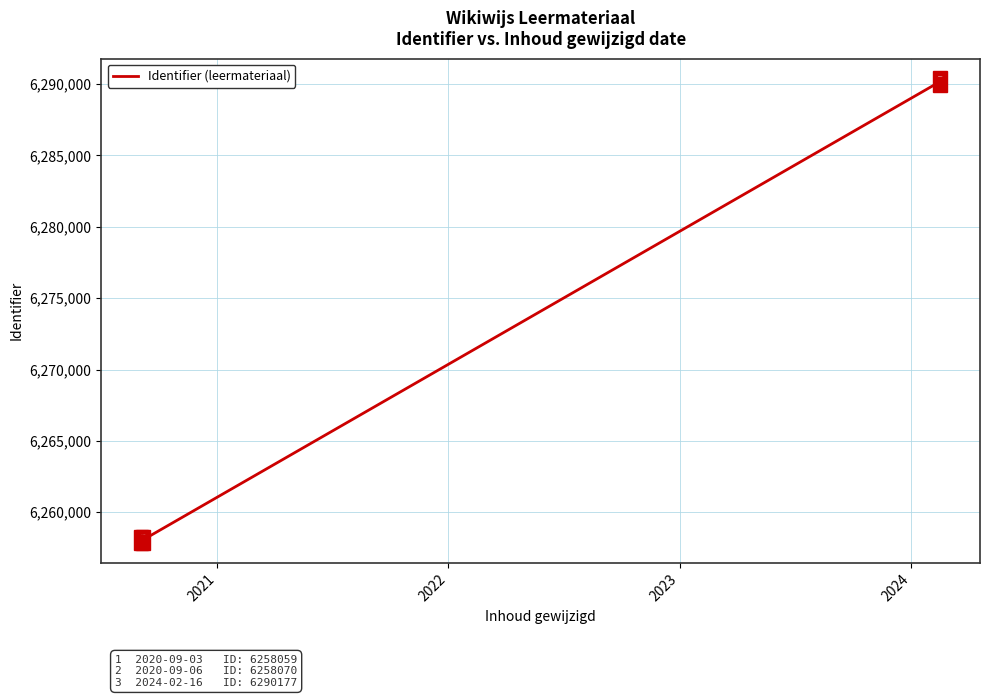

Which has a higher value, 2024 or 2023?

2024